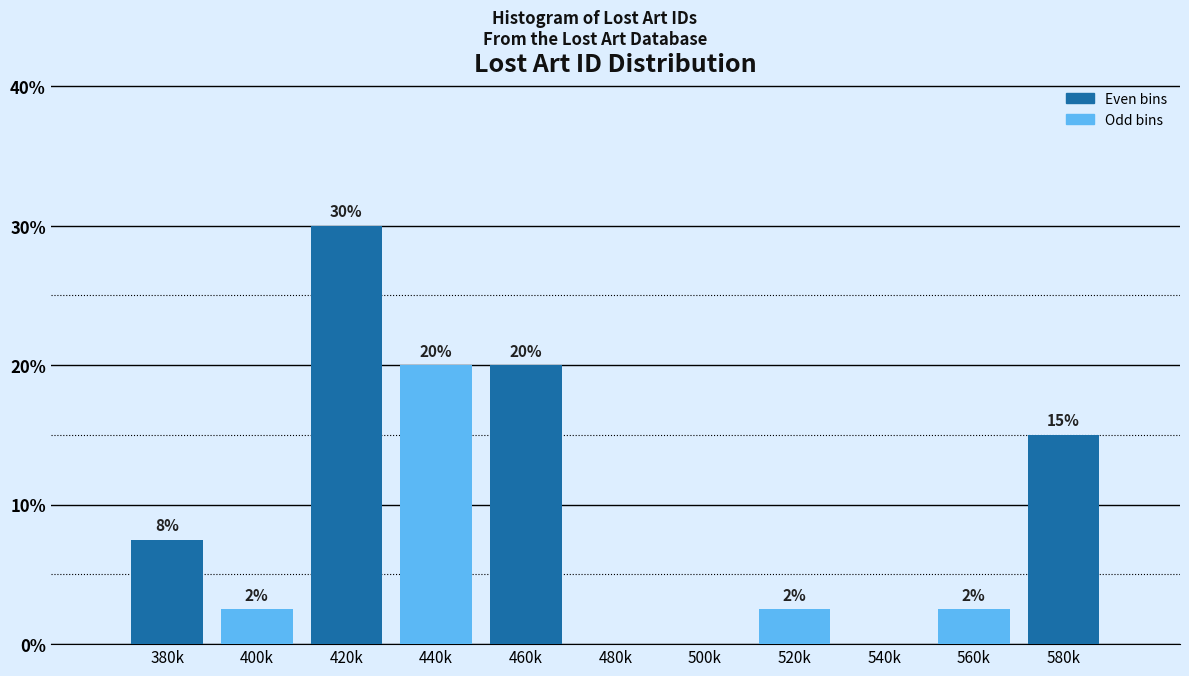

Are the bars horizontal?

No